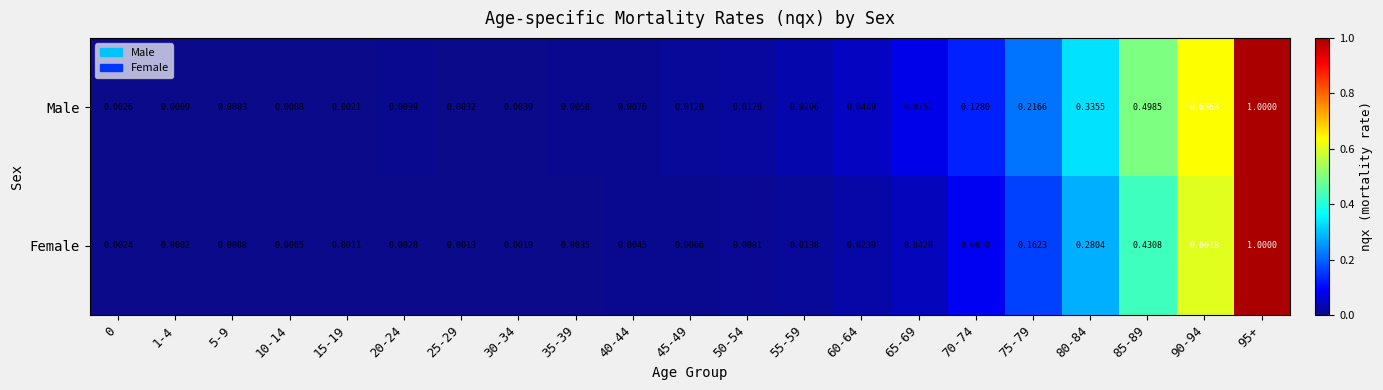

Is the value of Female at 15-19 greater than the value of Male at 95+?

No